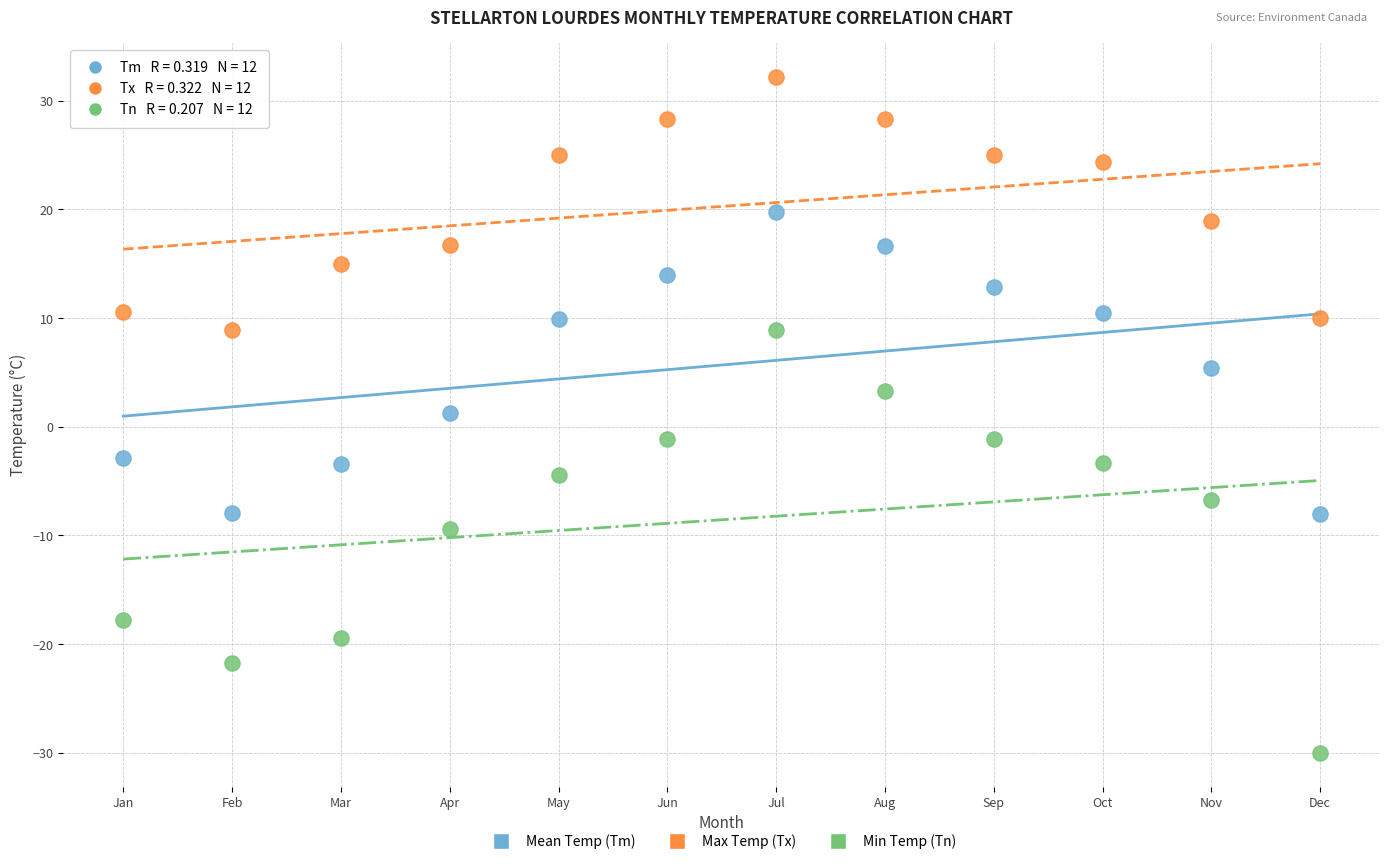

Which series has the widest spread of Y values?

Min Temp (Tn)